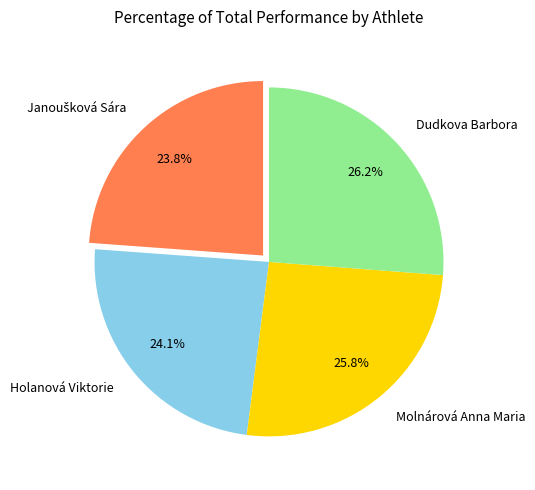

What is the ratio of the value at Dudkova Barbora to the value at Holanová Viktorie?

1.1